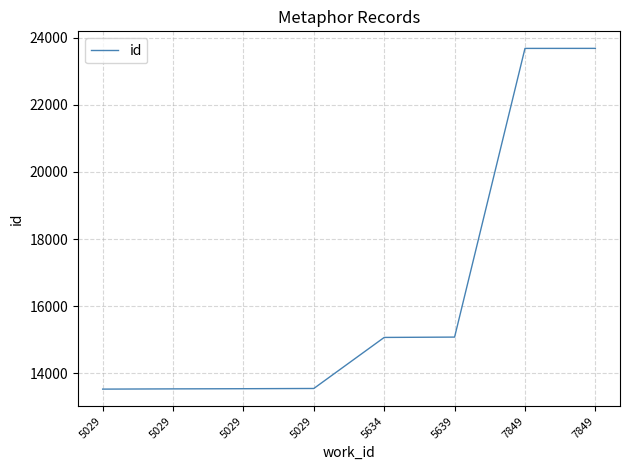

Rank the categories by value from lowest to highest.

5029, 5029, 5029, 5029, 5634, 5639, 7849, 7849